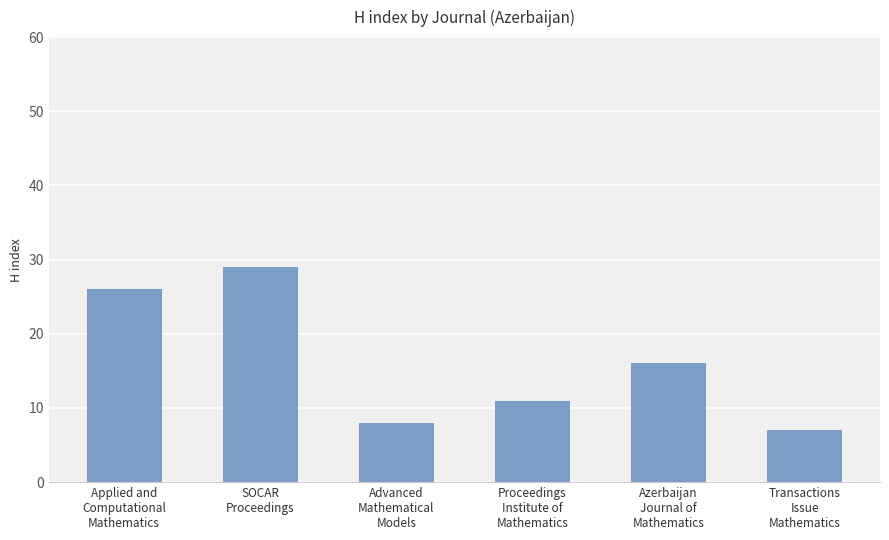

List the labels in order of value, smallest first.

Transactions
Issue
Mathematics, Advanced
Mathematical
Models, Proceedings
Institute of
Mathematics, Azerbaijan
Journal of
Mathematics, Applied and
Computational
Mathematics, SOCAR
Proceedings